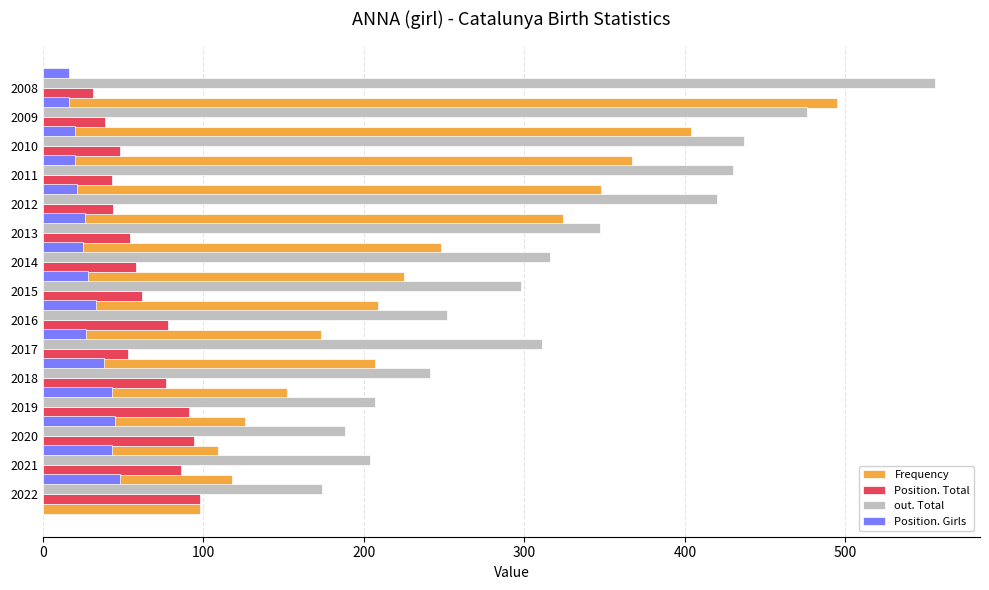

How many groups of bars are there?

15